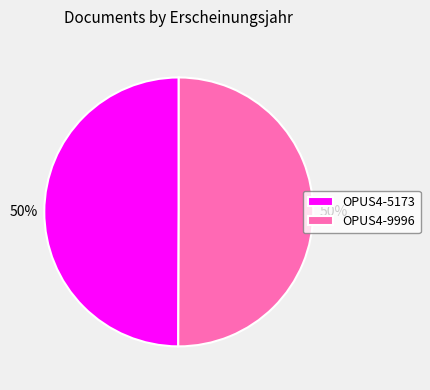

What is the ratio of the value at OPUS4-5173 to the value at OPUS4-9996?

1.0